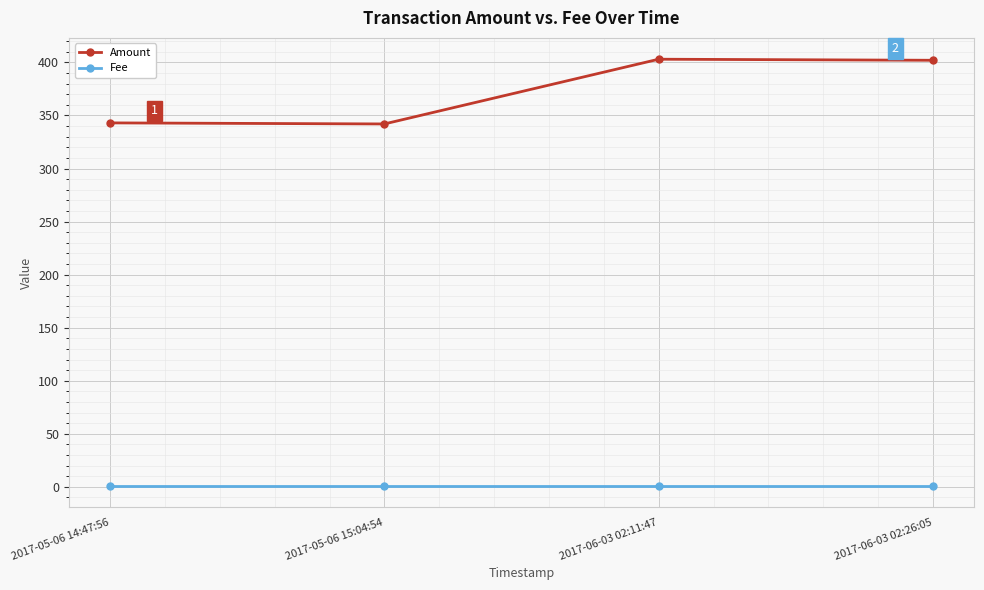

What is the label of the 2nd point from the left?

2017-05-06 15:04:54